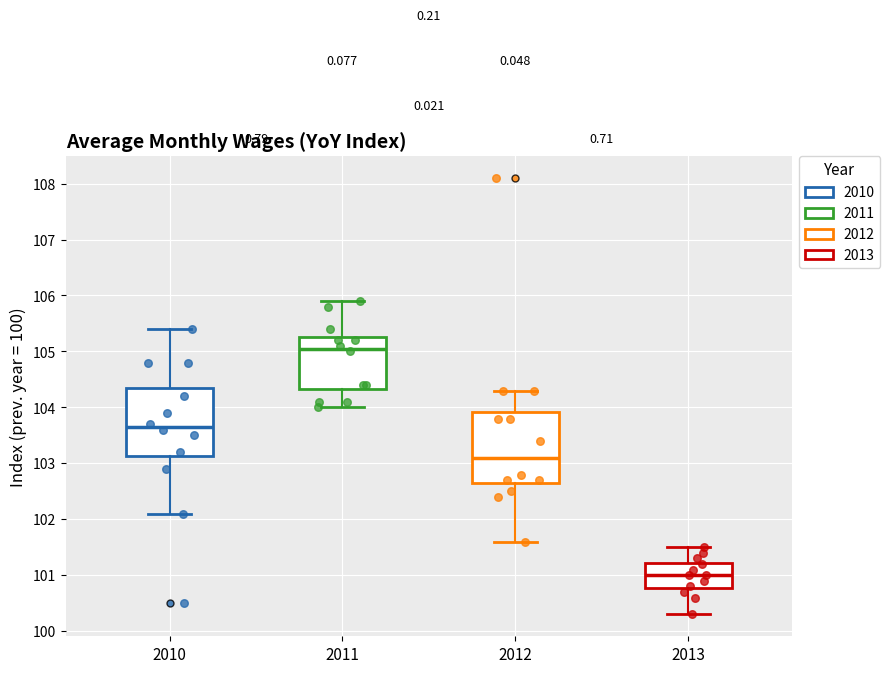

Reading left to right, transcribe this box plot: for each box, give where its median line is, the range the box spans, and where its two whiskers end, as read against the y-axis. The values are not printed on the chart, so give them approximately, as read against the axis.

2010: median 103.7, box 103.1 to 104.4, whiskers 102.1 to 105.4
2011: median 105.1, box 104.3 to 105.3, whiskers 104.0 to 105.9
2012: median 103.1, box 102.7 to 103.9, whiskers 101.6 to 104.3
2013: median 101.0, box 100.8 to 101.2, whiskers 100.3 to 101.5